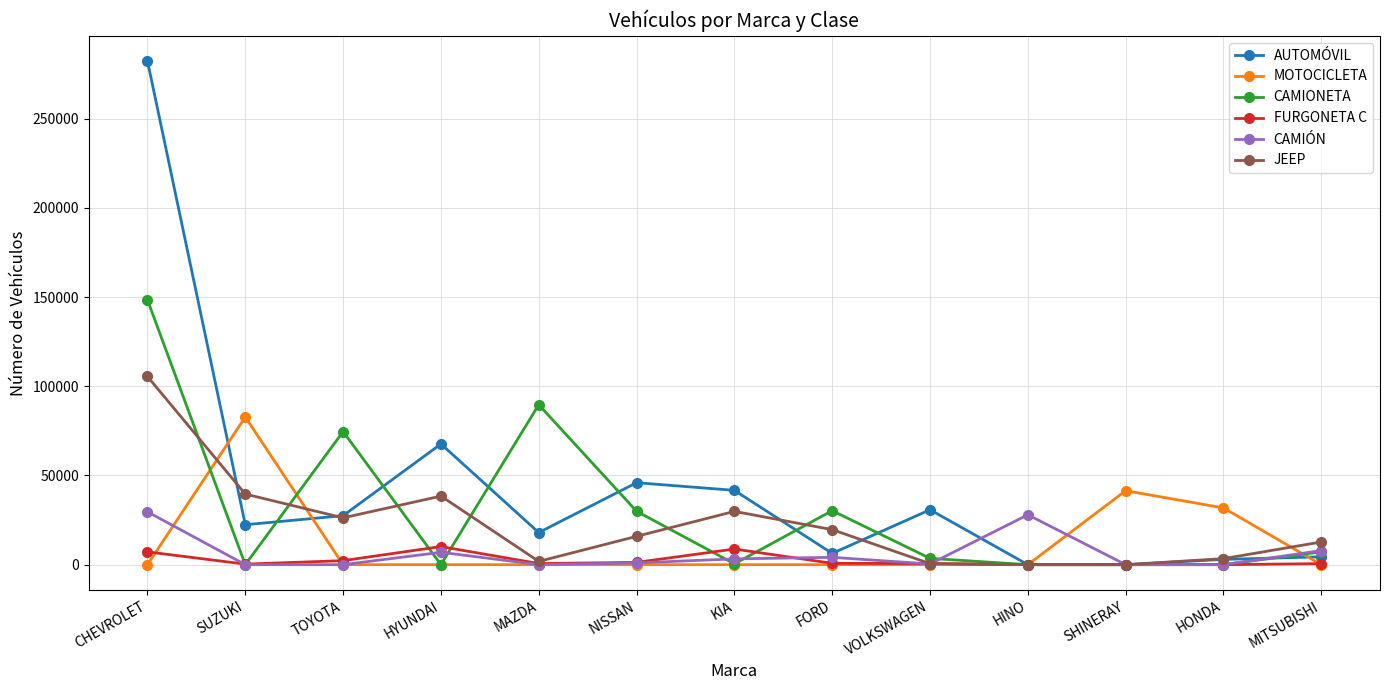

Does the chart have visible grid lines?

Yes